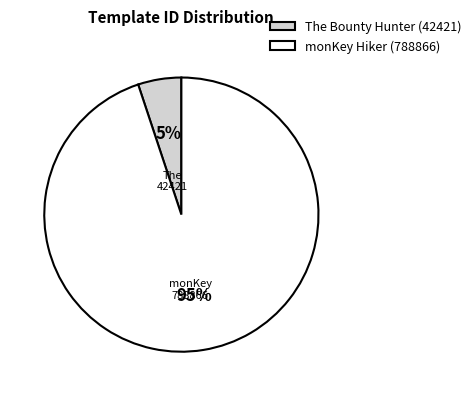

Rank the categories by value from highest to lowest.

monKey Hiker (788866), The Bounty Hunter (42421)